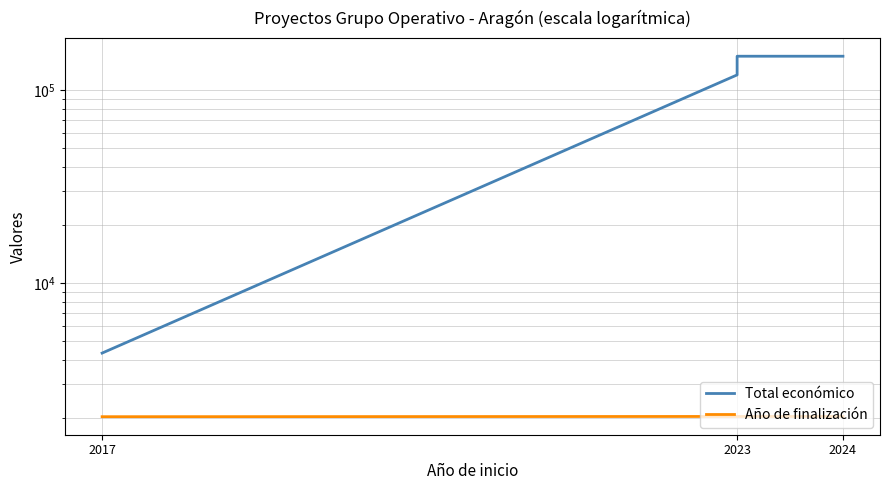

Where is Año de finalización nearest to the value 2023?

2017